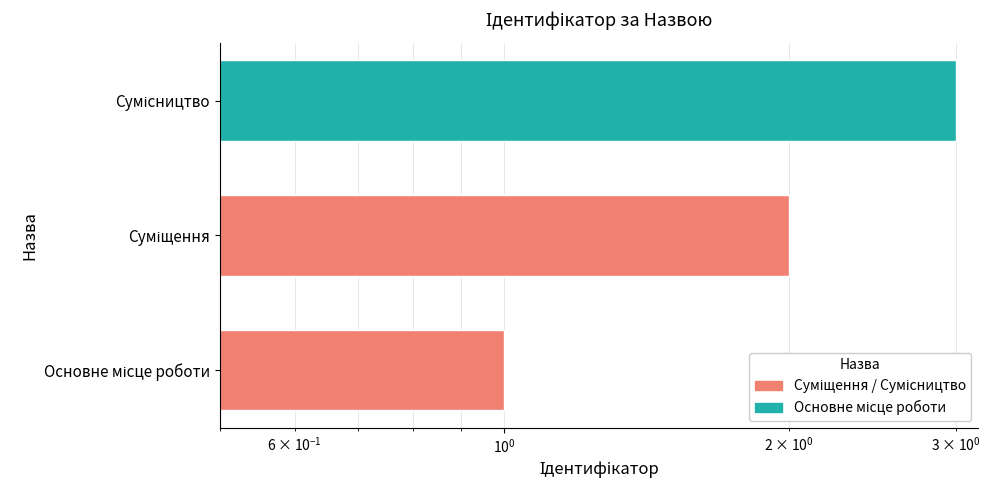

What is the value of the 1st bar from the left?

1